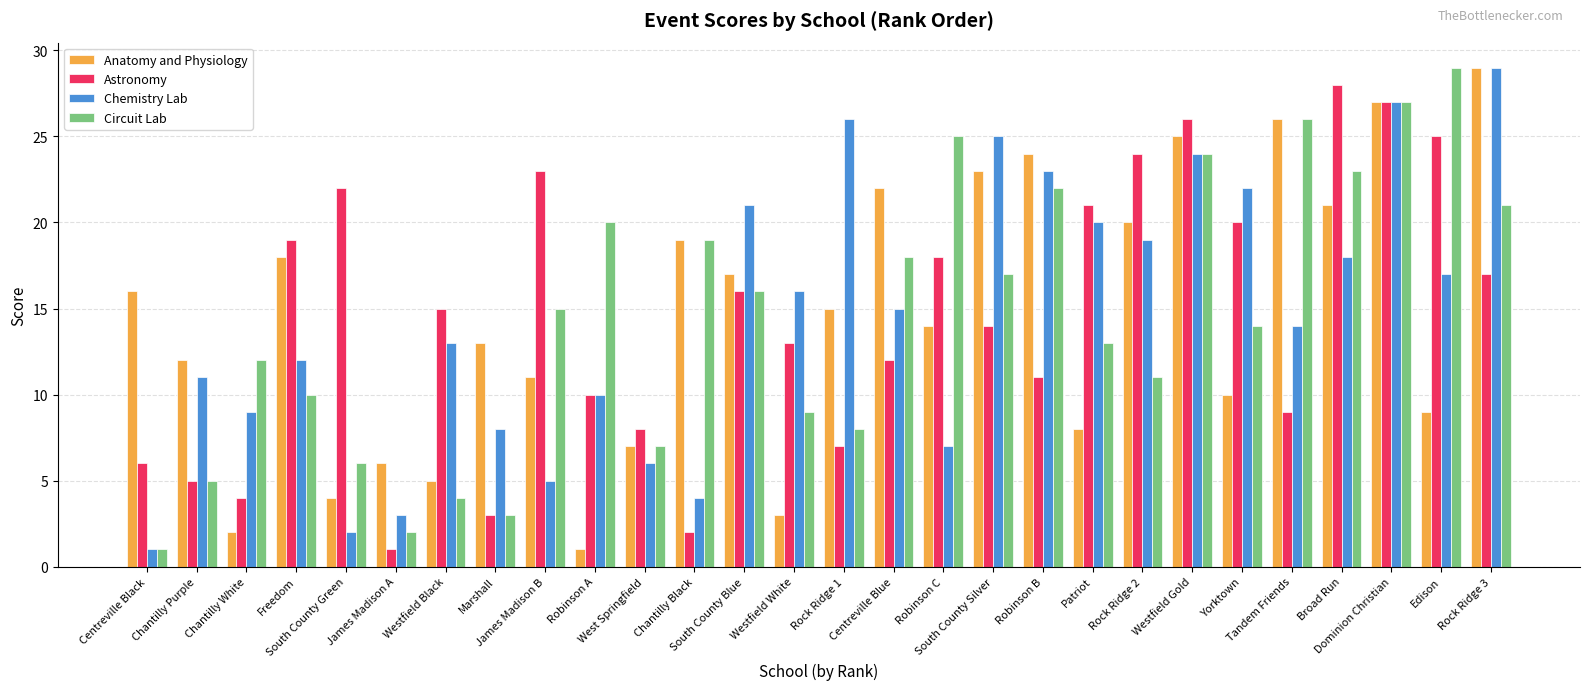

What is the maximum value for Circuit Lab?

29